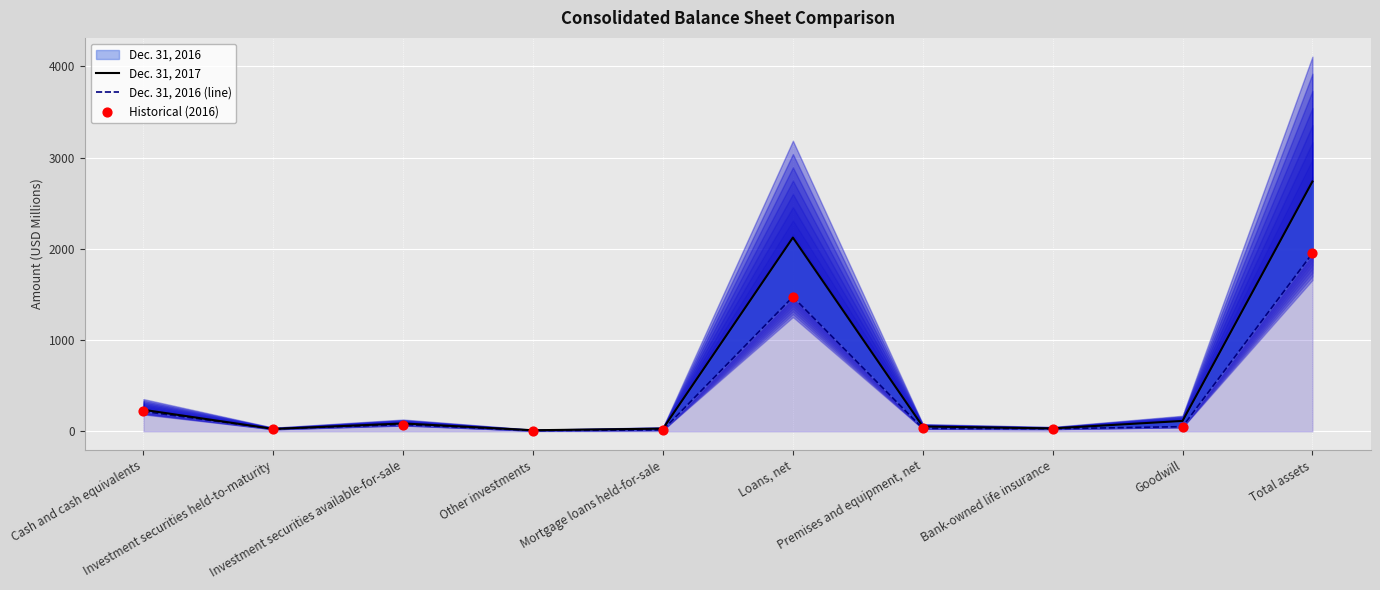

Which series has the largest total across all categories?

Dec. 31, 2017